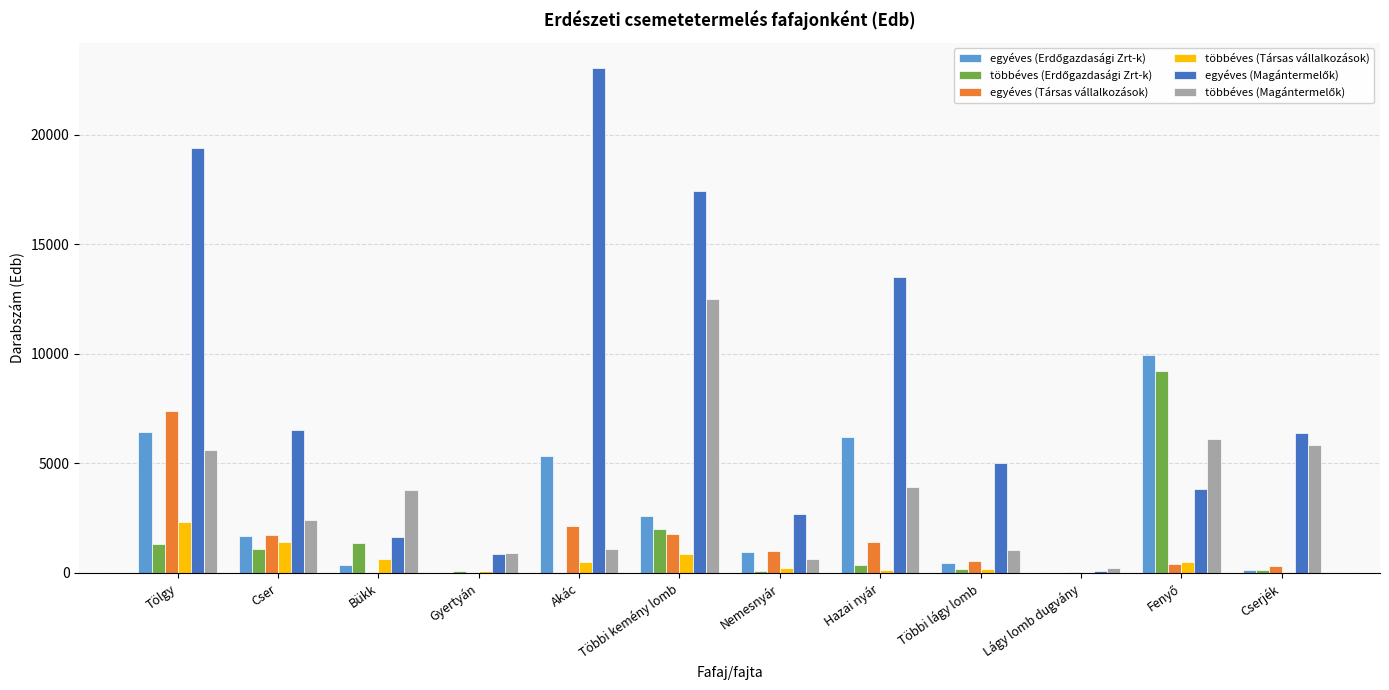

What is the greatest value displayed?

23048.0